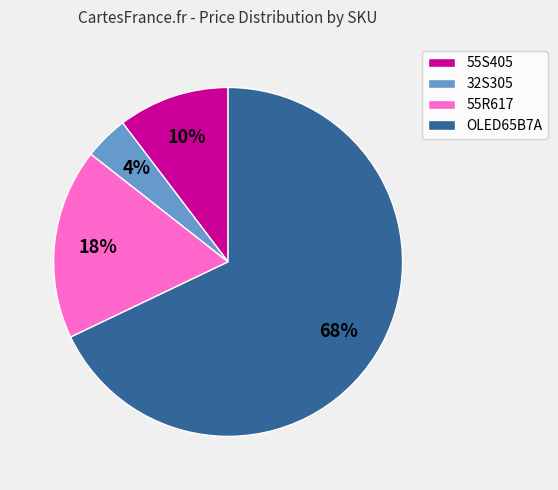

Count the number of slices in the pie.

4